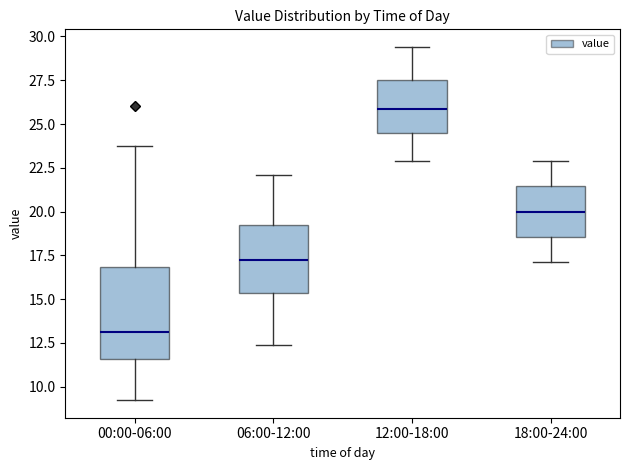

Where does the upper whisker of the box for 18:00-24:00 end on the y-axis? The values are not printed on the chart, so give them approximately, as read against the axis.

23.0